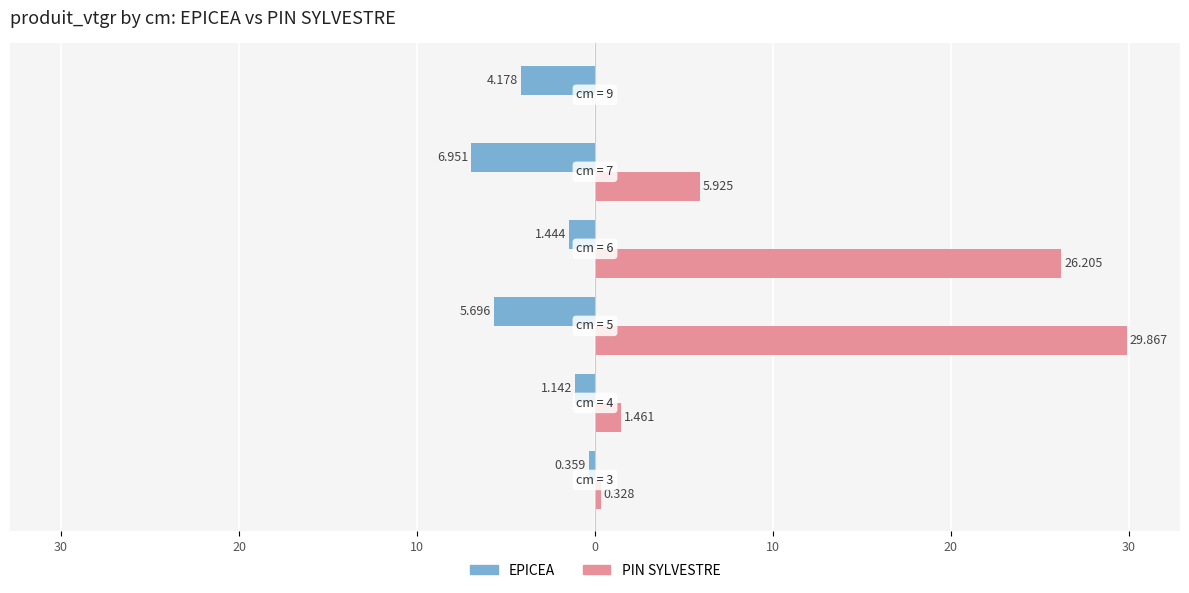

Rank the series by their maximum value, from lowest to highest.

EPICEA, PIN SYLVESTRE